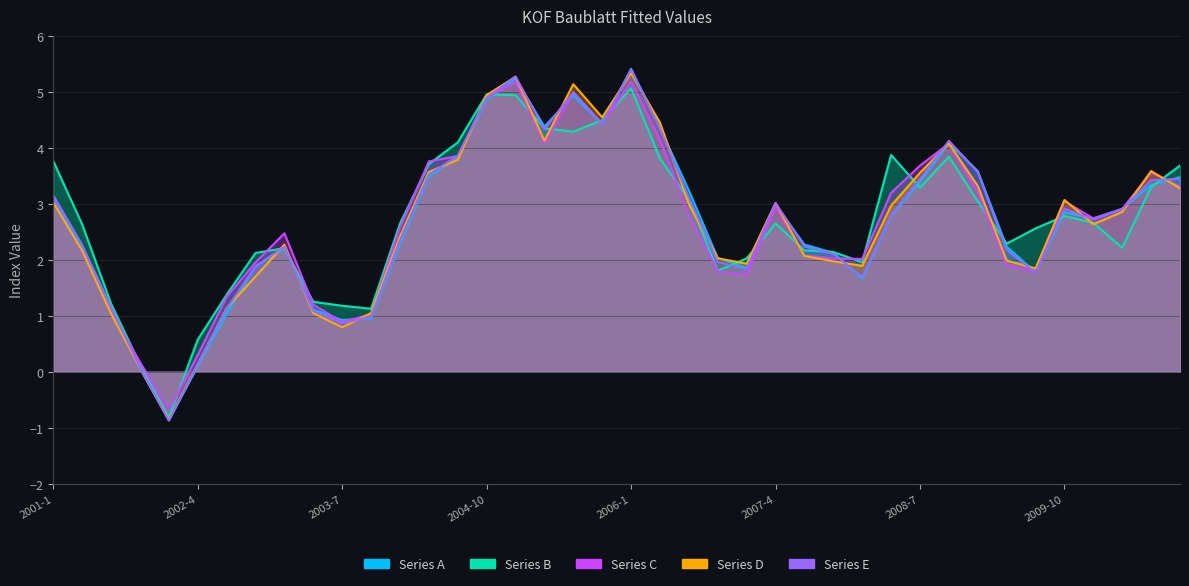

How many distinct data groups are displayed?

5